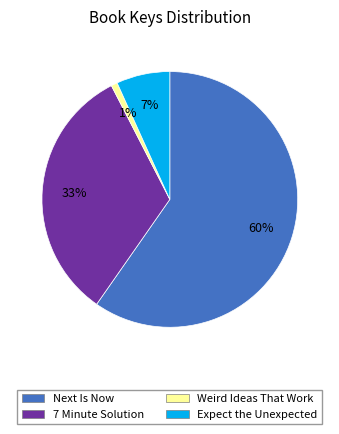

To the nearest percent, what is the average slice percentage?

25%